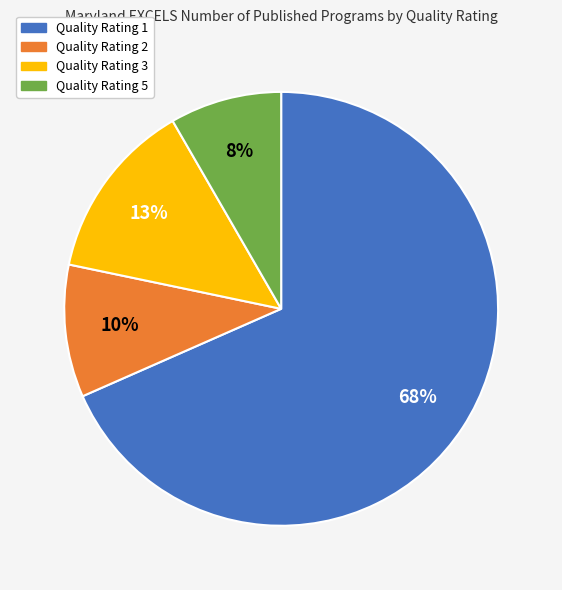

What is the ratio of the value at Quality Rating 5 to the value at Quality Rating 2?

0.8